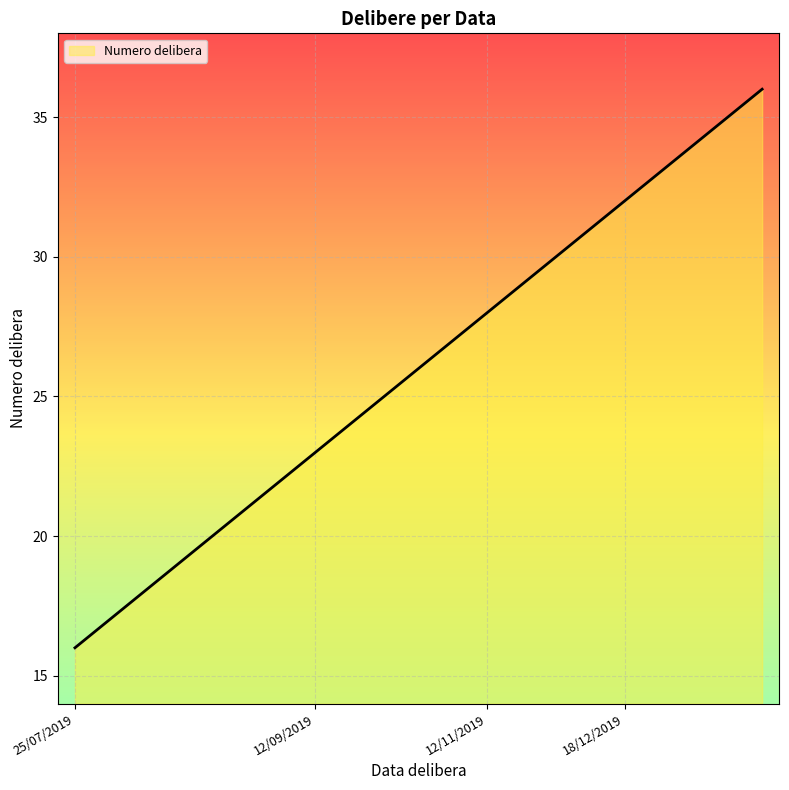

What is the smallest value displayed?

16